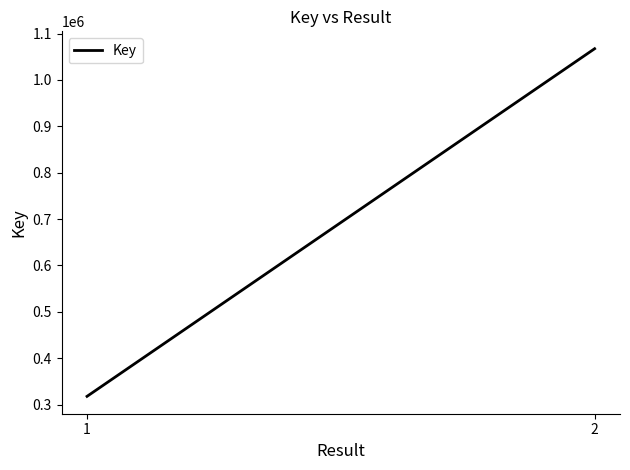

True or false: the data has more than 1 interior local peaks.

False